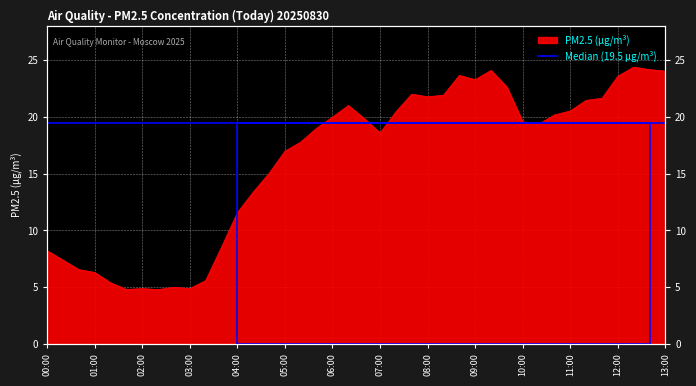

Rank the categories by value from highest to lowest.

12:20, 12:40, 09:20, 13:00, 08:40, 12:00, 09:00, 09:40, 07:40, 08:20, 08:00, 11:40, 11:20, 06:20, 11:00, 07:20, 10:40, 06:00, 06:40, 10:00, 10:20, 05:40, 07:00, 05:20, 05:00, 04:40, 04:20, 04:00, 03:40, 00:00, 00:20, 00:40, 01:00, 03:20, 01:20, 02:40, 02:00, 03:00, 01:40, 02:20